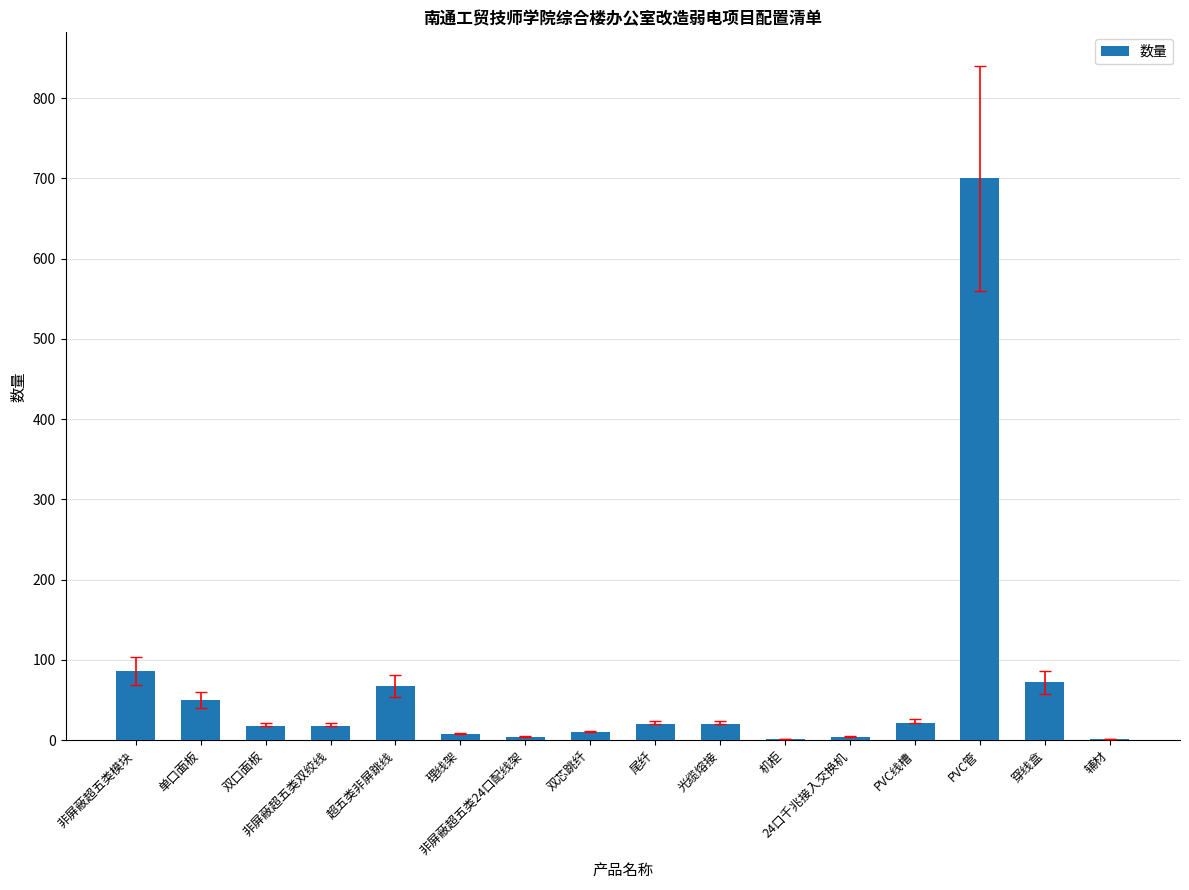

What is the average value?

69